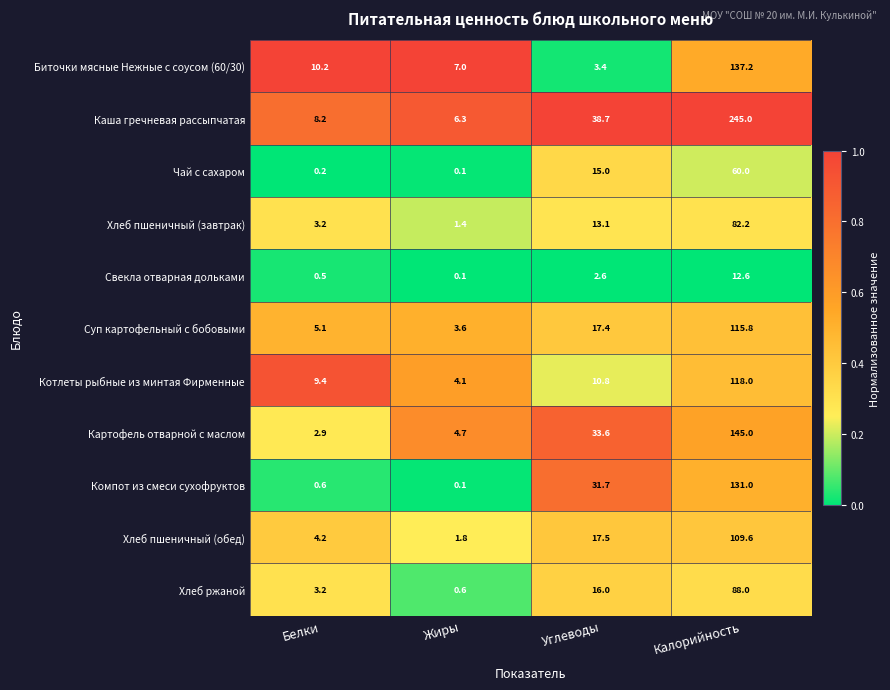

At which category does the chart reach its minimum across all series?

Жиры